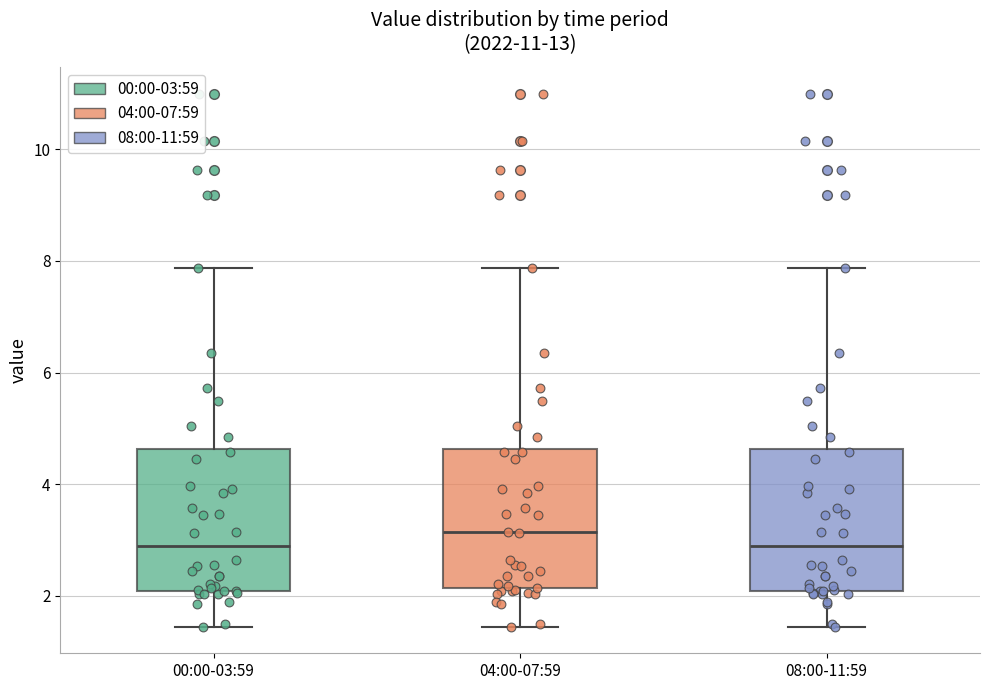

Reading left to right, read every box against the y-axis: the position of its median line, the range the box covers, and the ends of its whiskers. The values are not printed on the chart, so give them approximately, as read against the axis.

00:00-03:59: median 2.8, box 2.0 to 4.6, whiskers 1.4 to 7.8
04:00-07:59: median 3.2, box 2.2 to 4.6, whiskers 1.4 to 7.8
08:00-11:59: median 2.8, box 2.0 to 4.6, whiskers 1.4 to 7.8